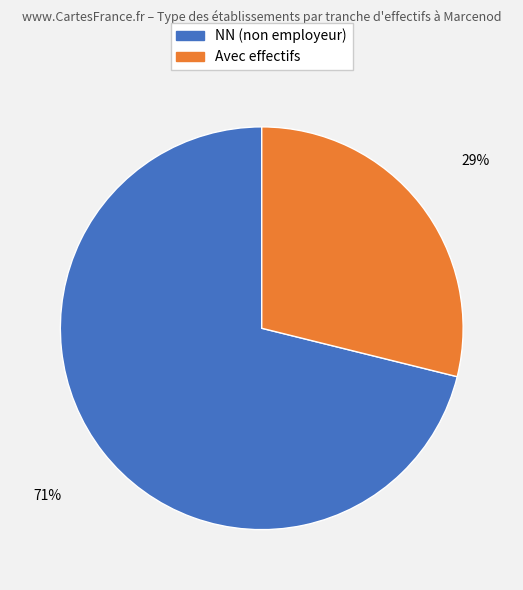

Is there a majority slice in this chart?

Yes